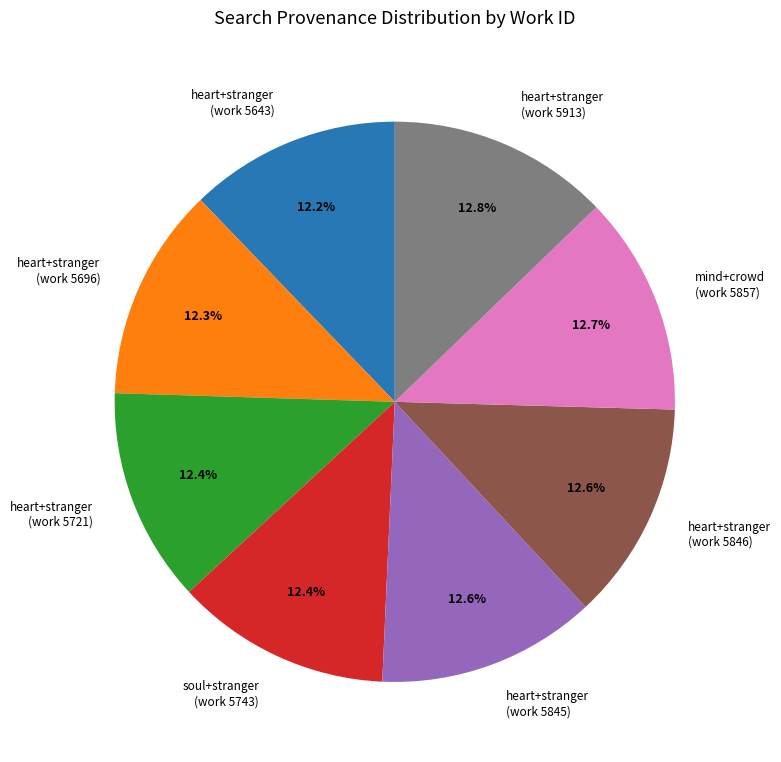

Approximately how many times larger is the value at mind+crowd (work 5857) compared to heart+stranger (work 5845)?

1.0